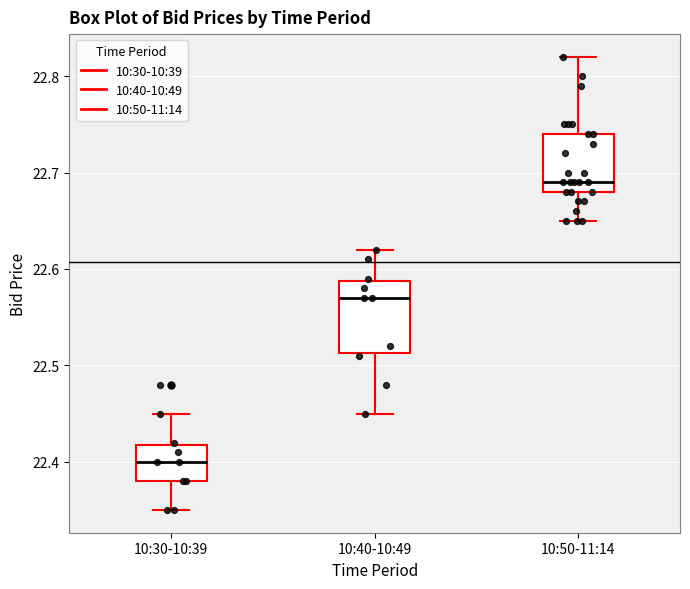

Where does the median line of the box for 10:30-10:39 sit on the y-axis? The values are not printed on the chart, so give them approximately, as read against the axis.

22.40